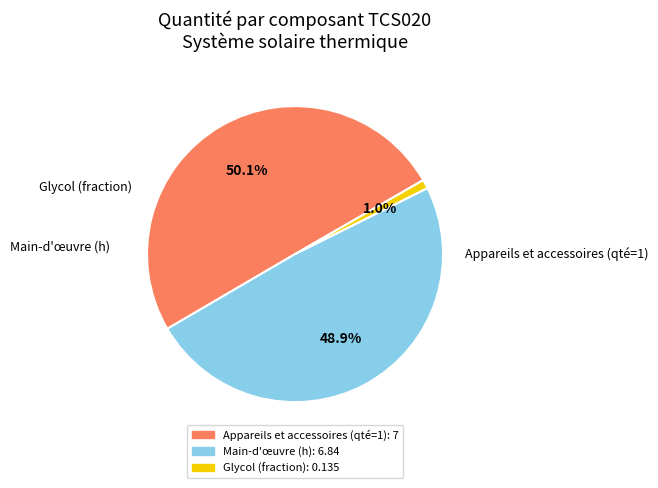

Count the number of slices in the pie.

3